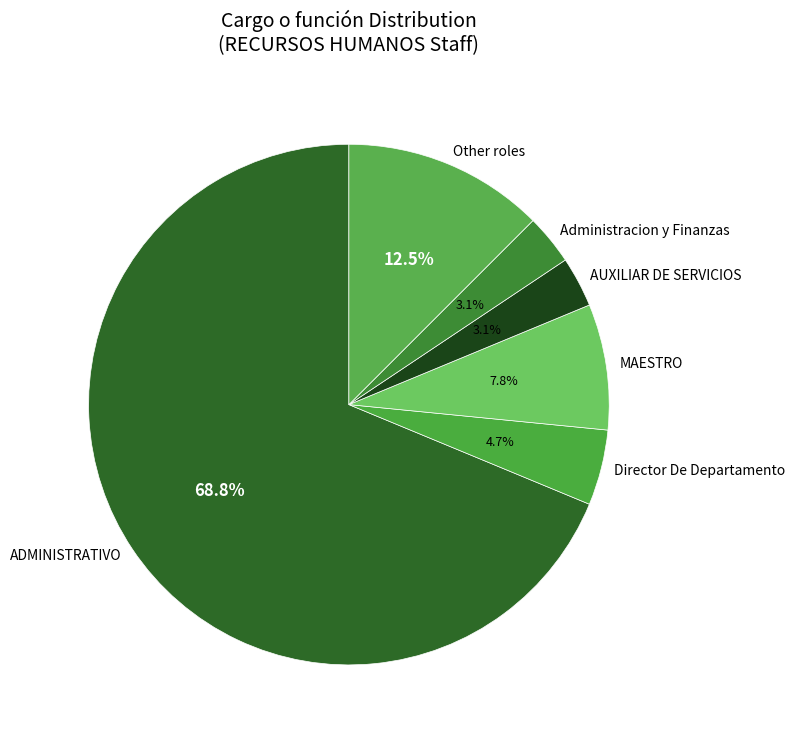

What percentage do Director De Departamento and Administracion y Finanzas together represent?

7.8%